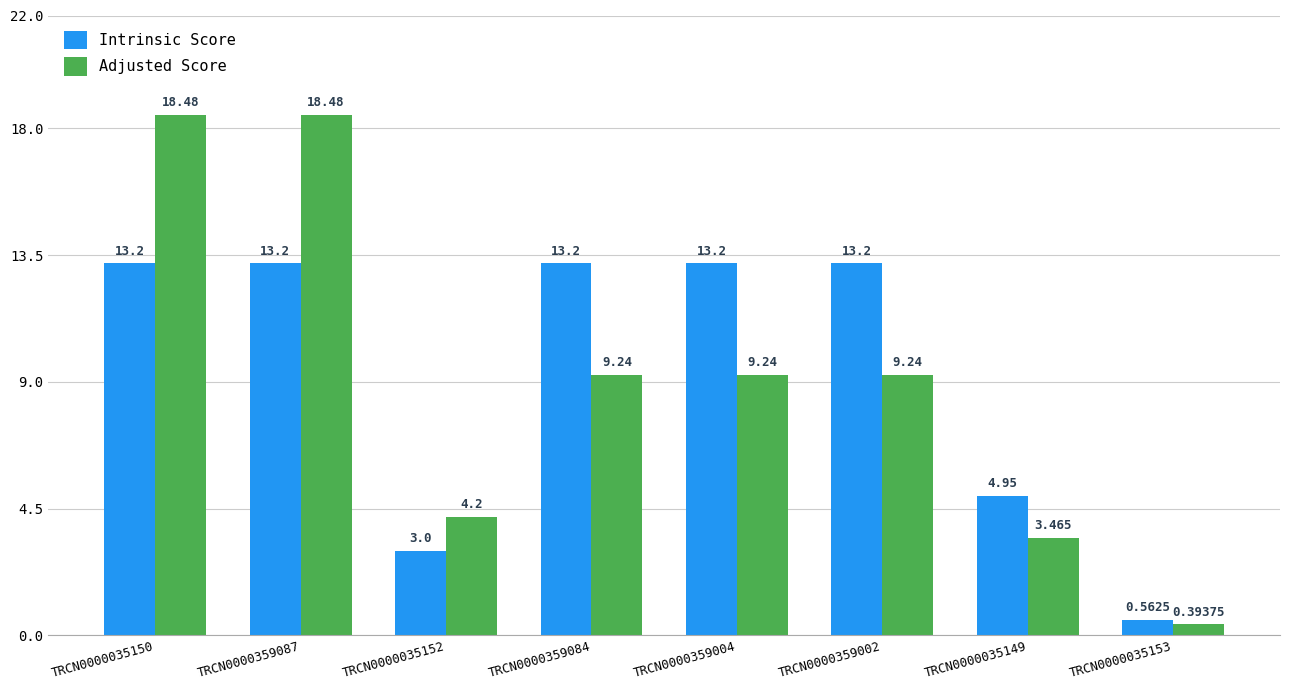

True or false: Adjusted Score has a value of 9.2 at TRCN0000359002.

True